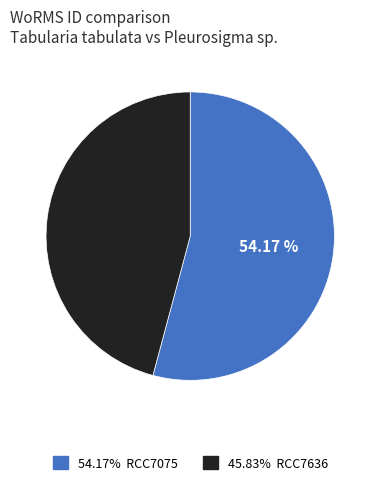

Is there any slice that represents more than half of the pie?

Yes